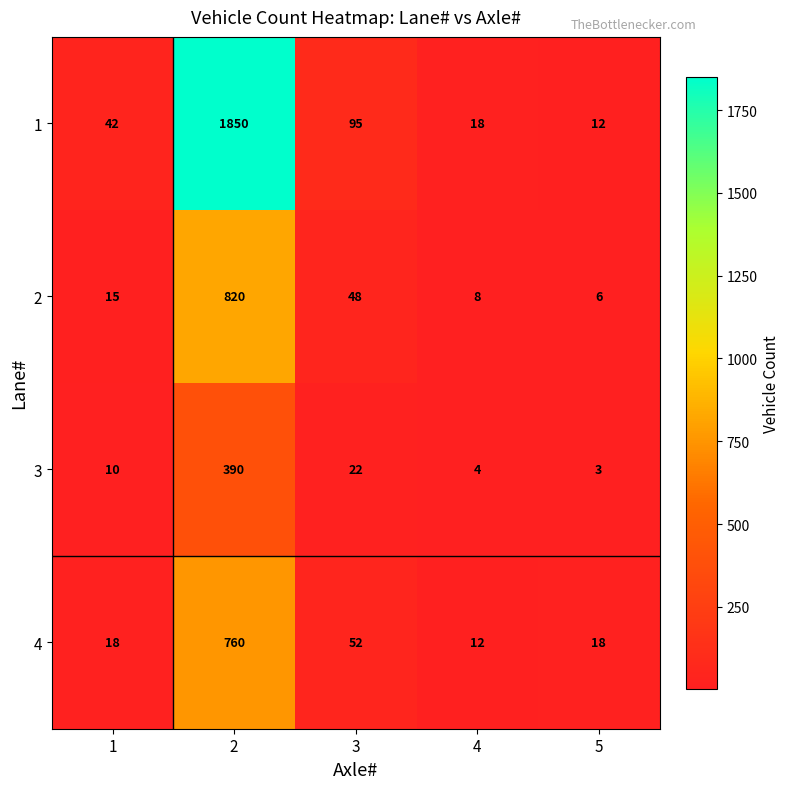

At which label is 3 closest to 196?

3